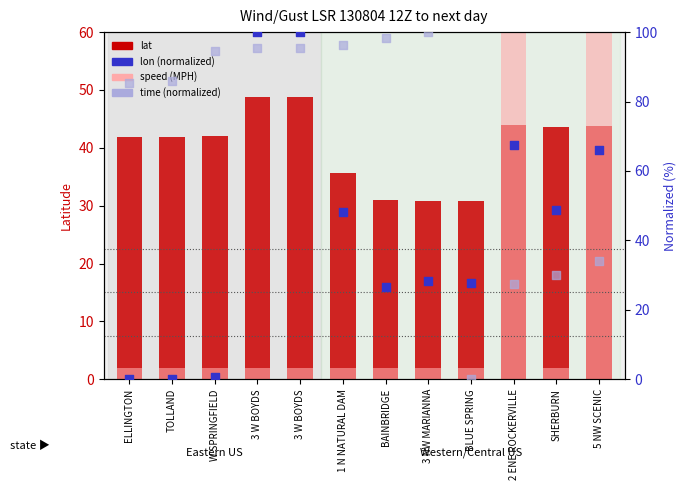

Which series reaches the maximum Y coordinate?

lon (normalized)